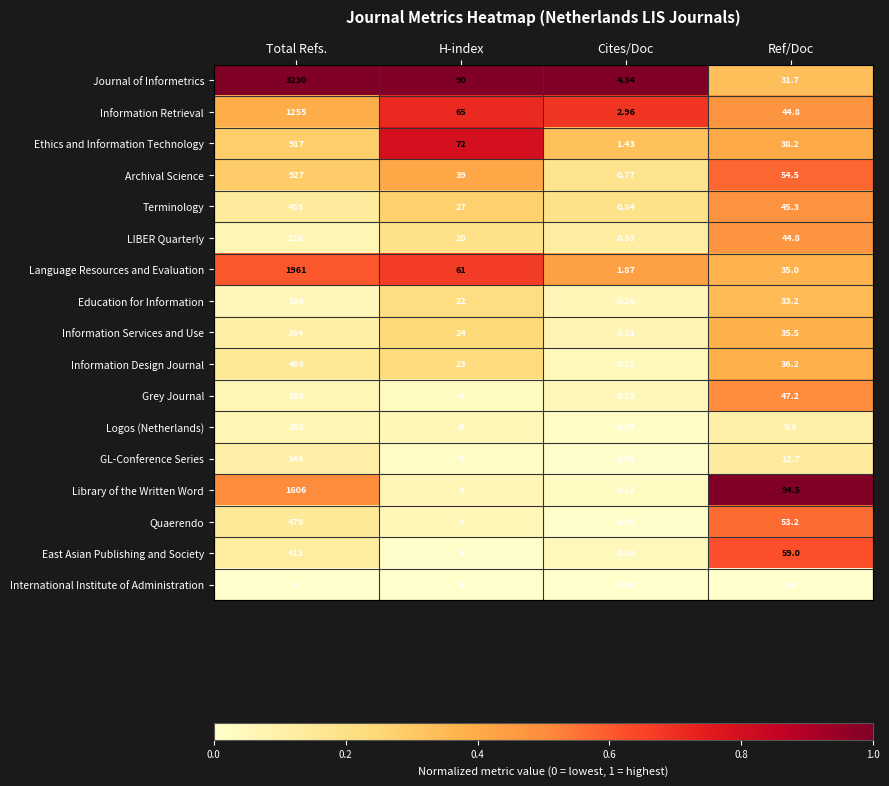

Which series changed the most between H-index and Cites/Doc?

Journal of Informetrics